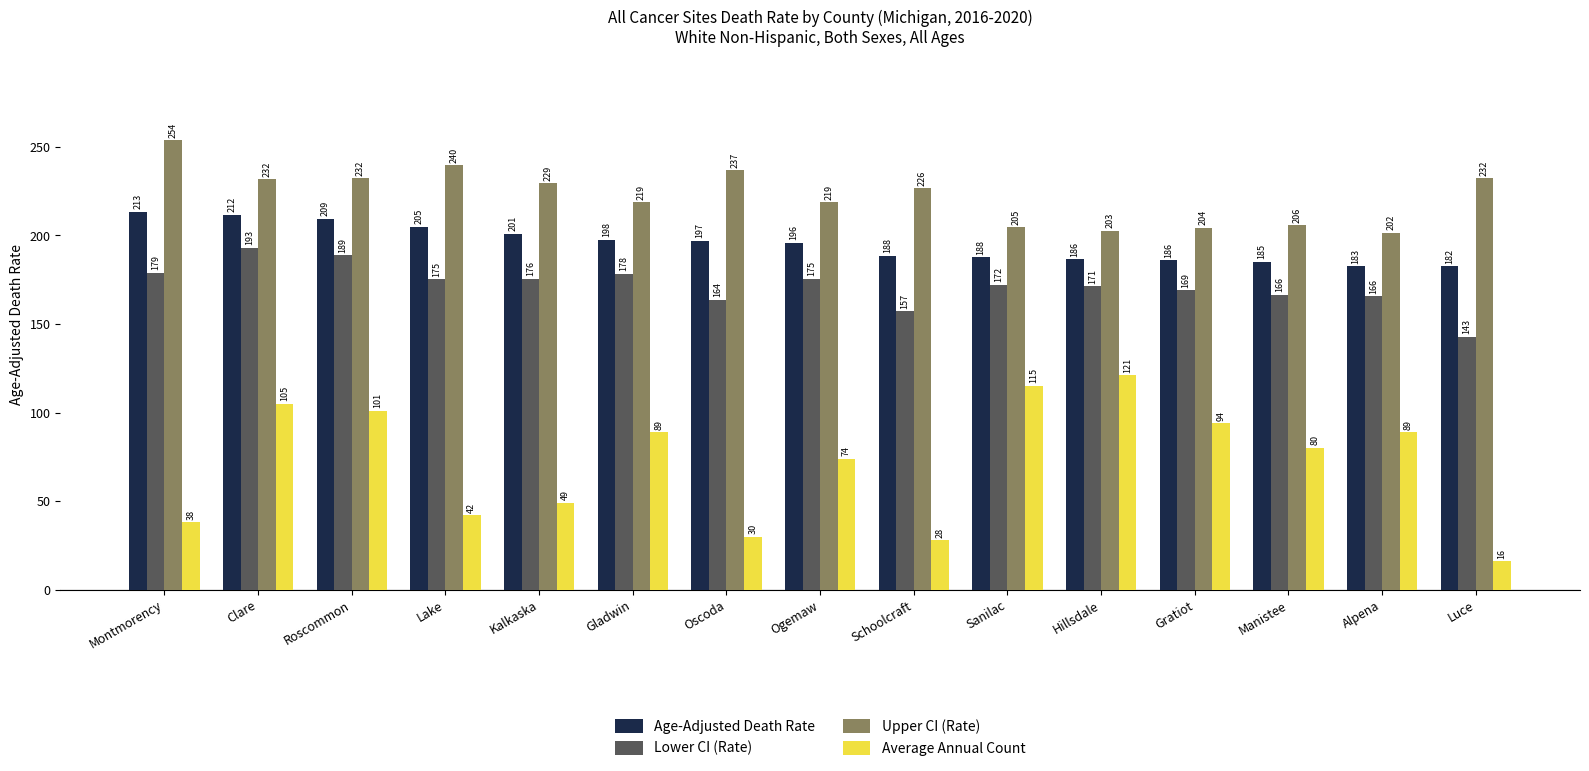

Between Clare and Sanilac, which series saw the biggest shift?

Upper CI (Rate)